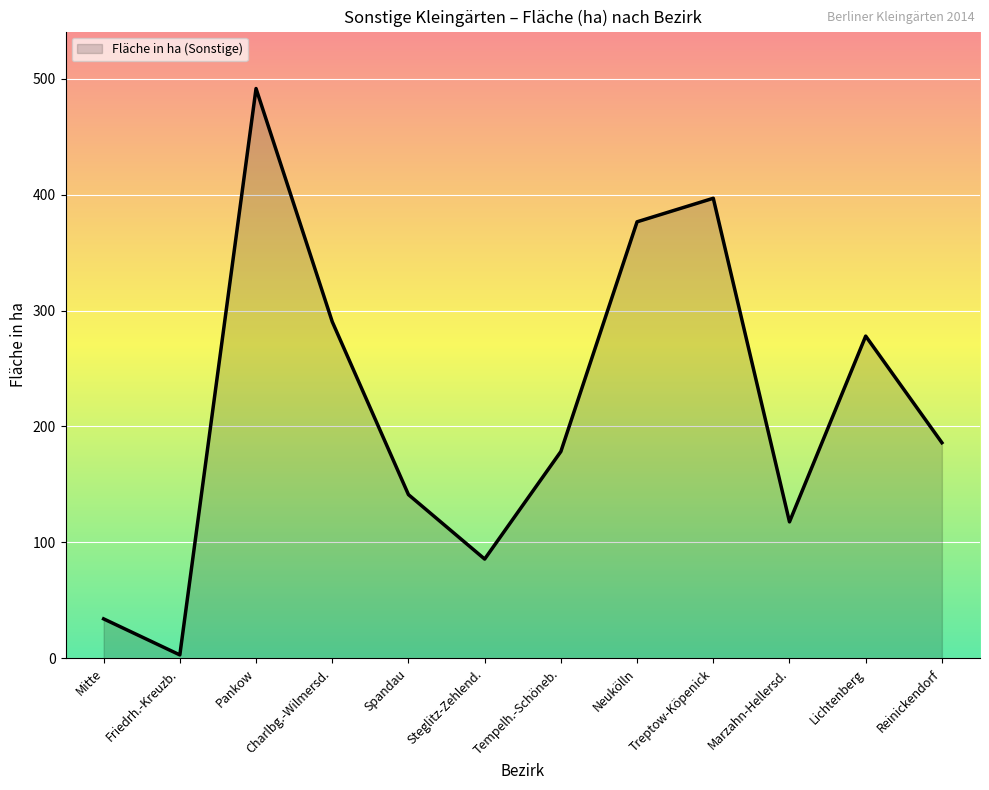

True or false: the data shows 51.7 at Marzahn-Hellersd..

False